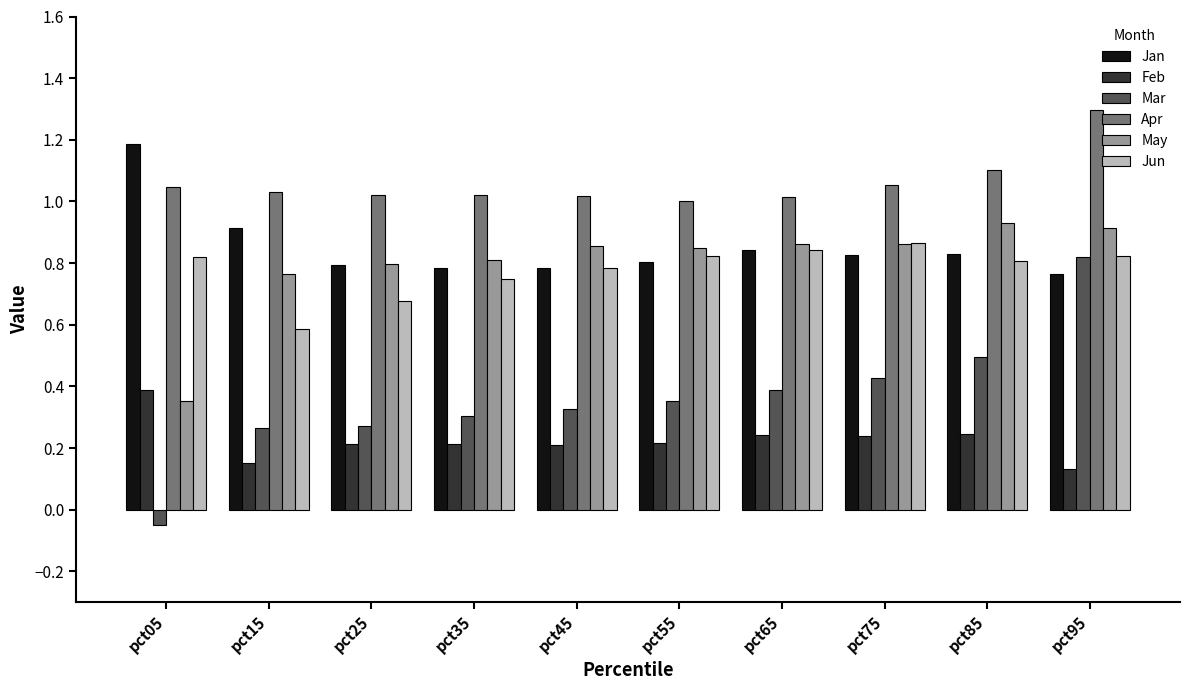

At how many categories does at least one series exceed 0?

10